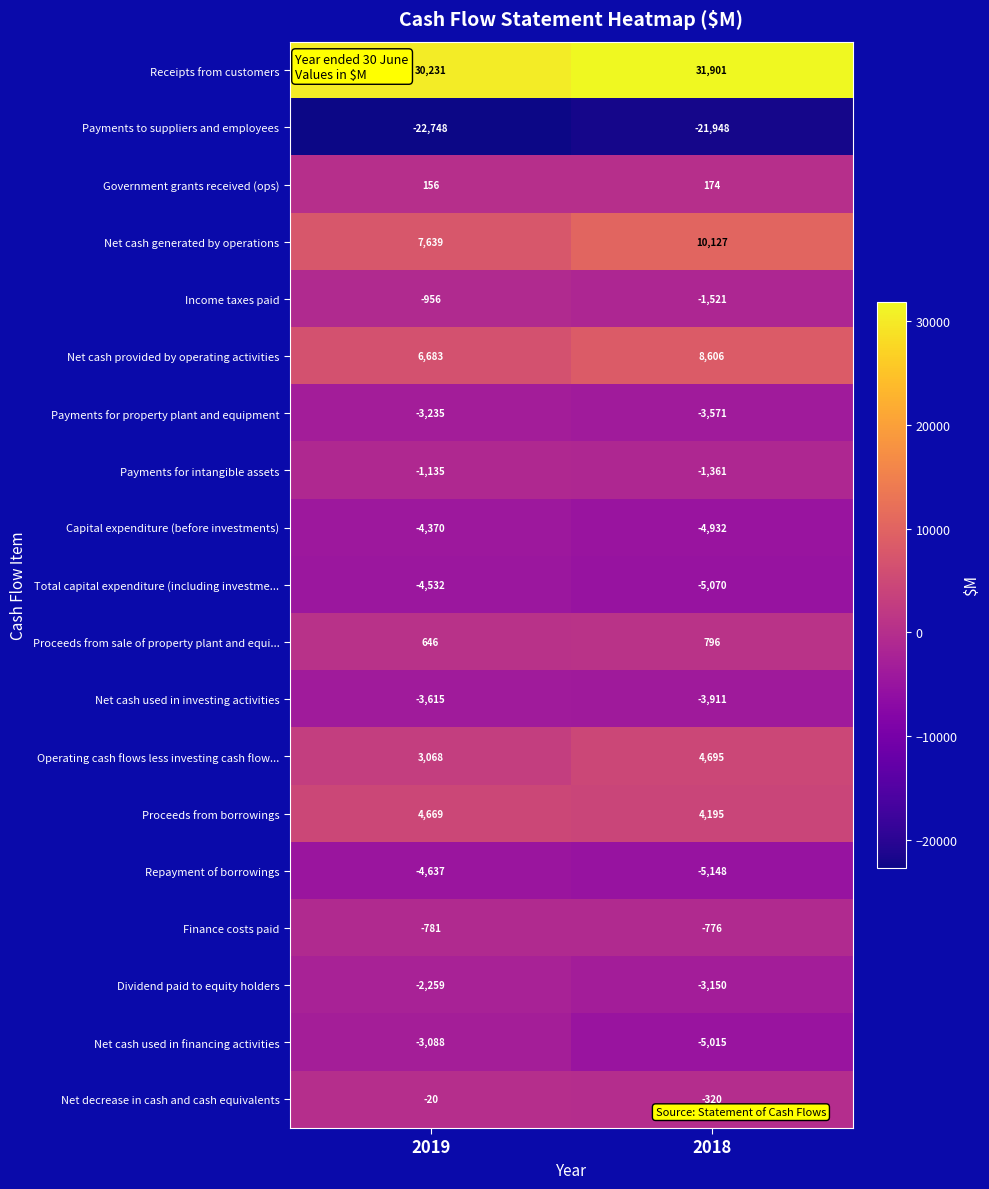

At which label is Net decrease in cash and cash equivalents closest to -170?

2019